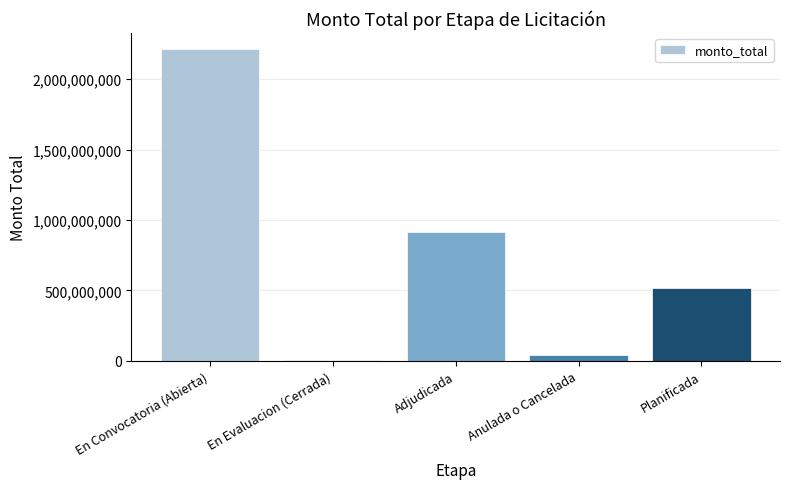

The value at Adjudicada is 1462738812. True or false?

False